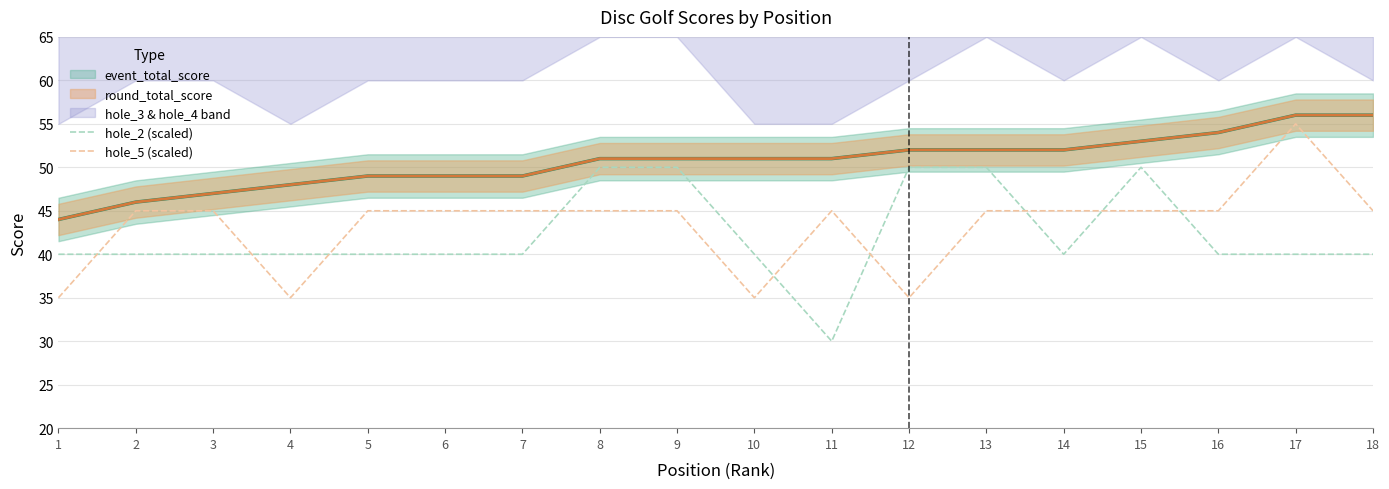

What is the highest value of the hole_2 (scaled) series?

50